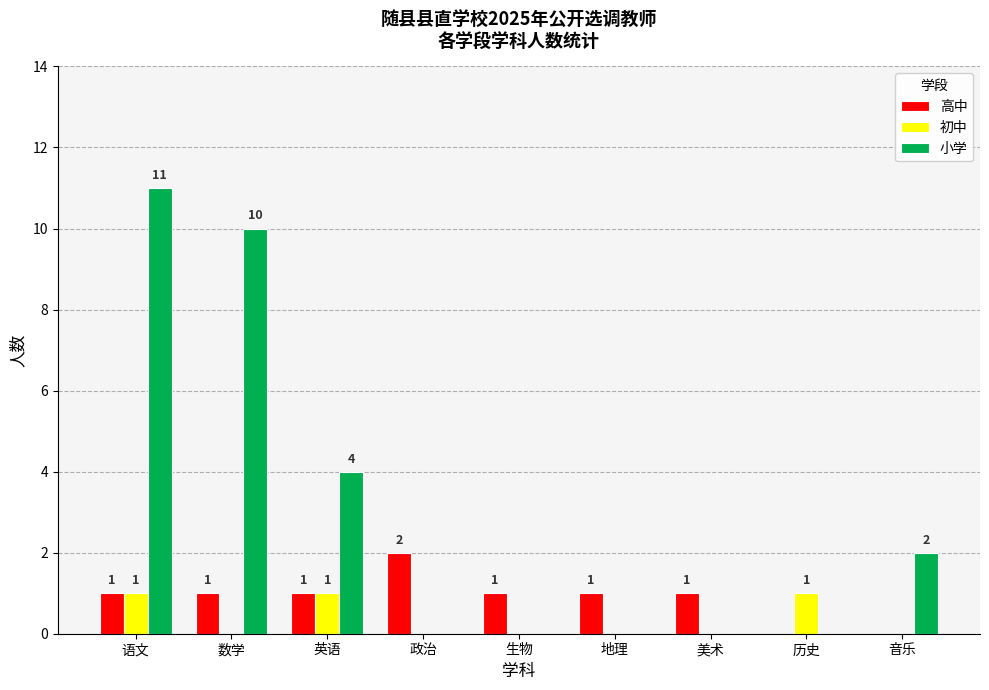

Which category has the highest value across all series?

语文